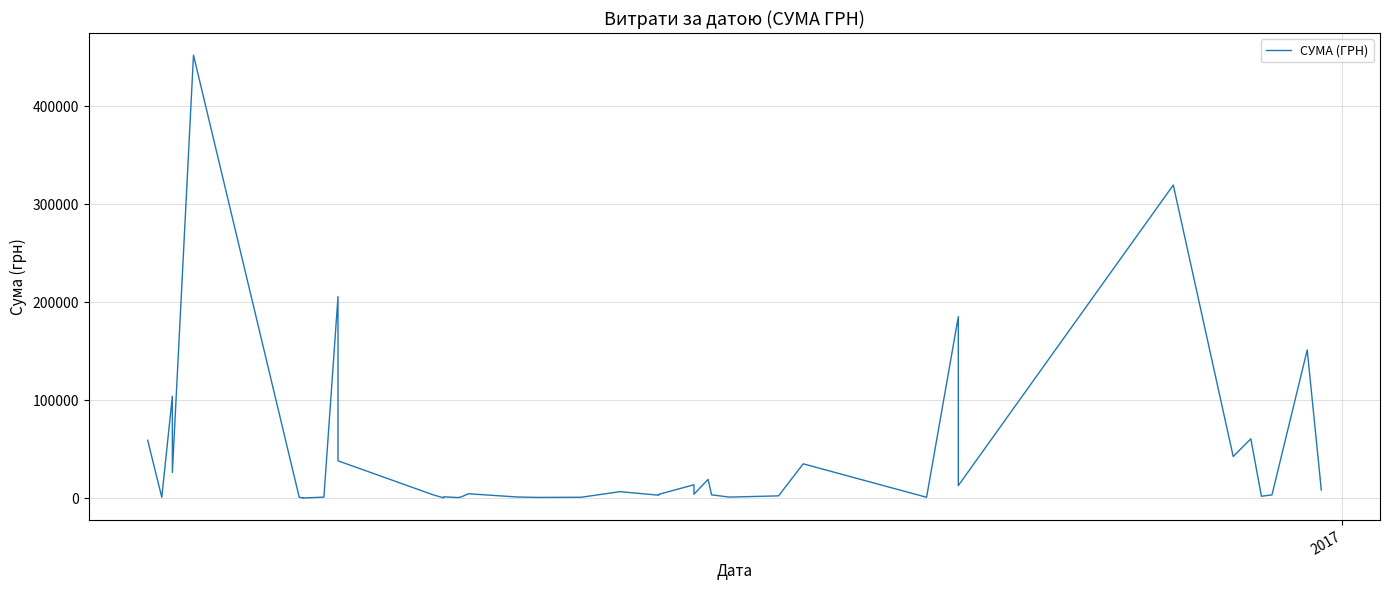

What is the minimum value shown in the chart?

250.0